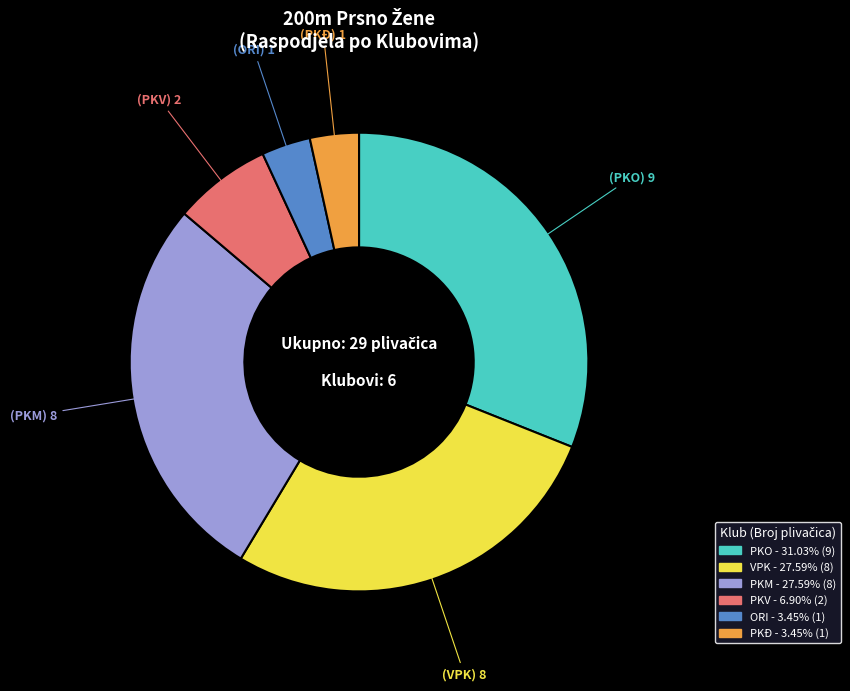

What is the largest slice in the pie chart?

PKO